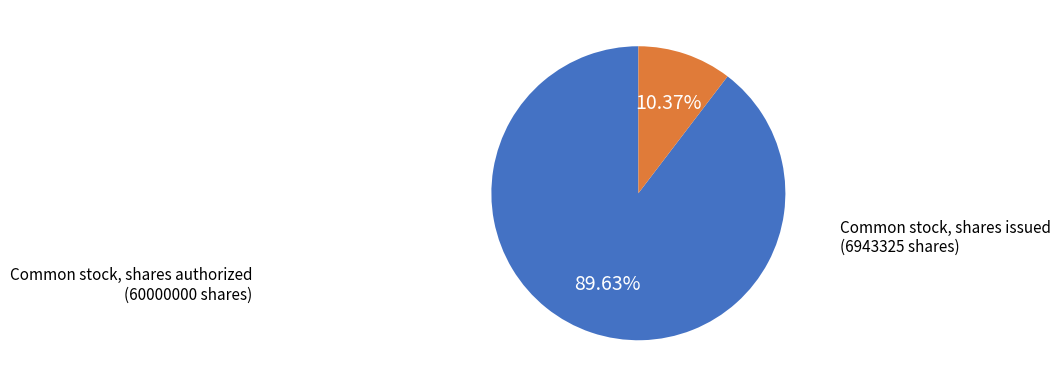

Is there a majority slice in this chart?

Yes